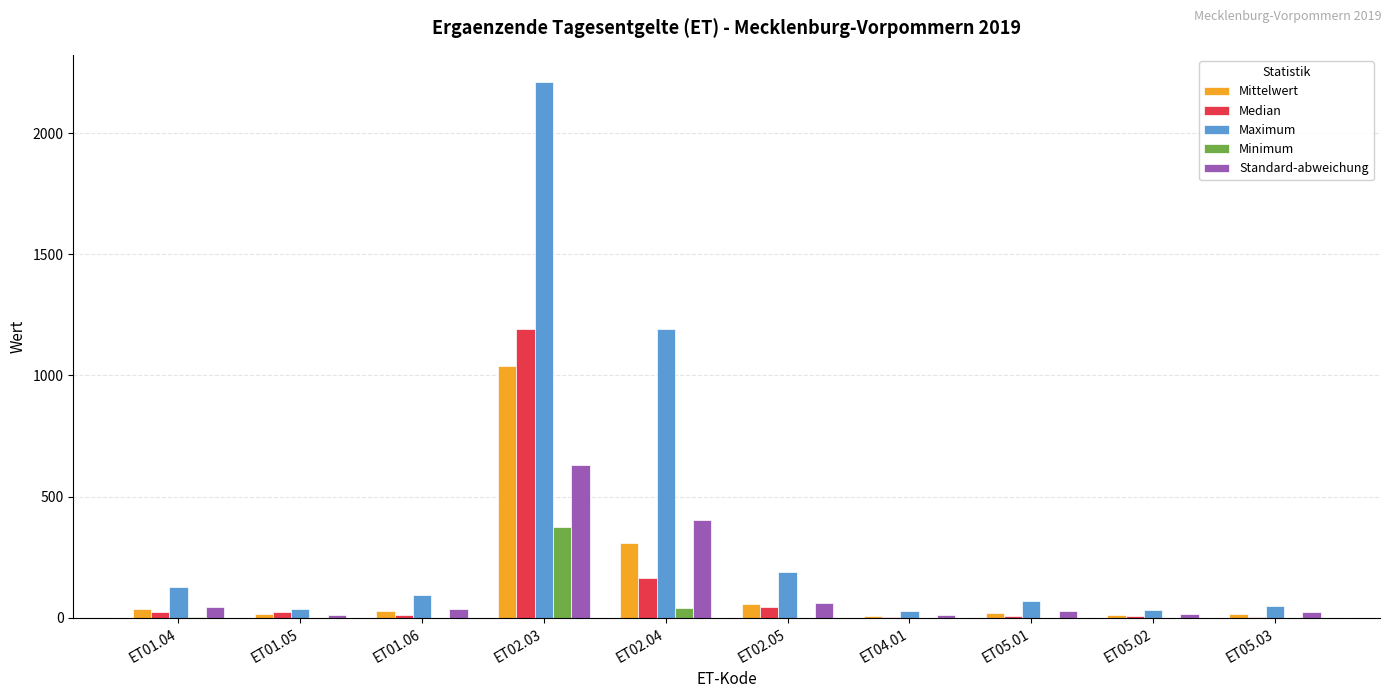

Are the bars horizontal?

No